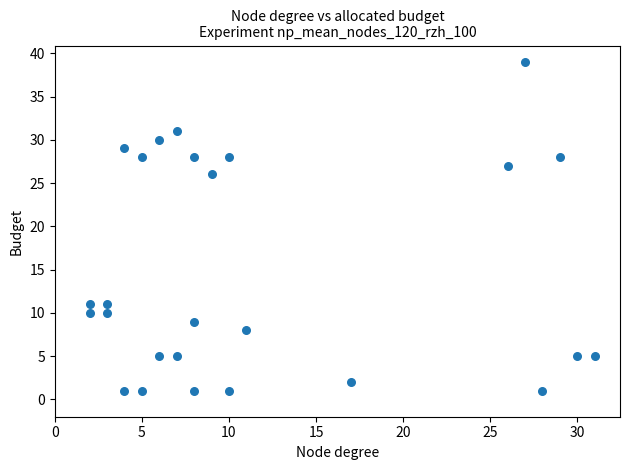

What Y value in the scatter plot is closest to 20?

26